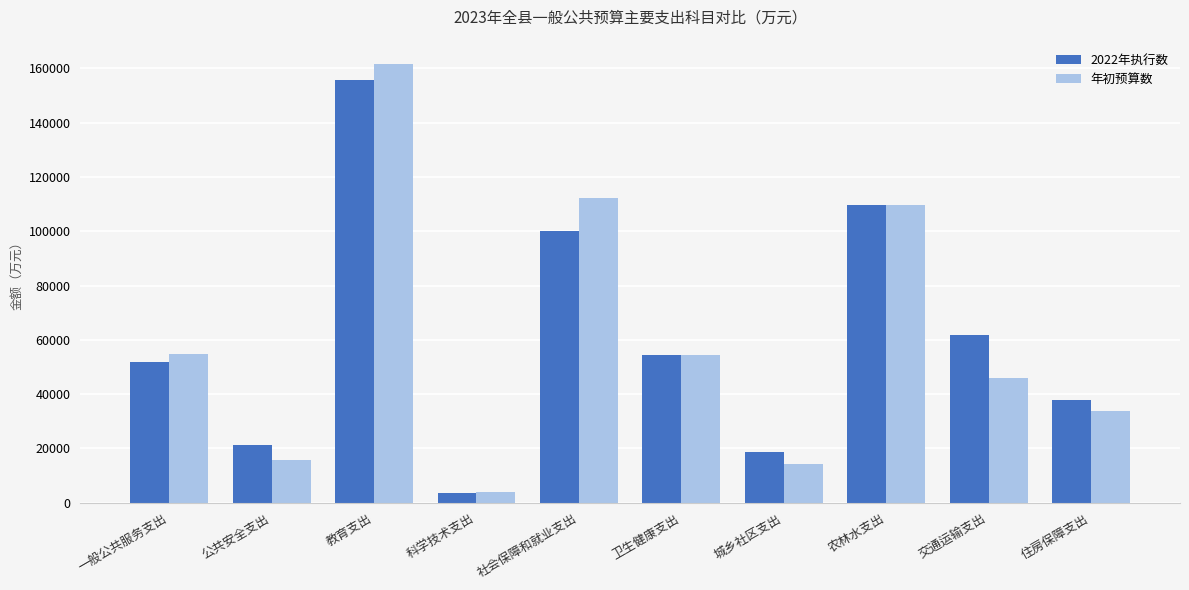

How many distinct data groups are displayed?

2